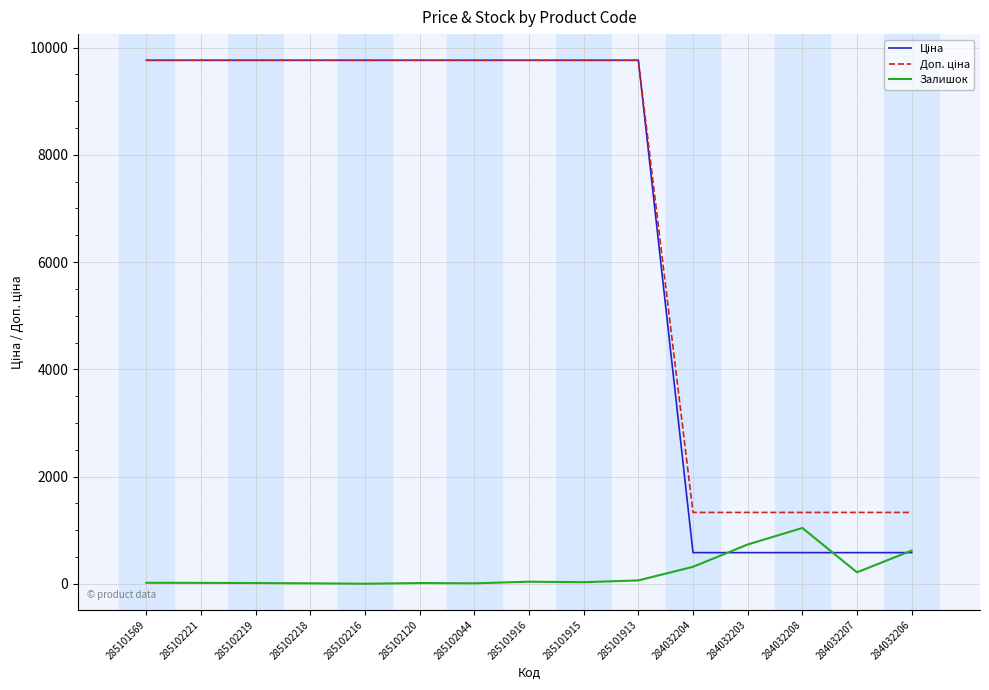

What is the total value across all series at 285102216?

19528.8